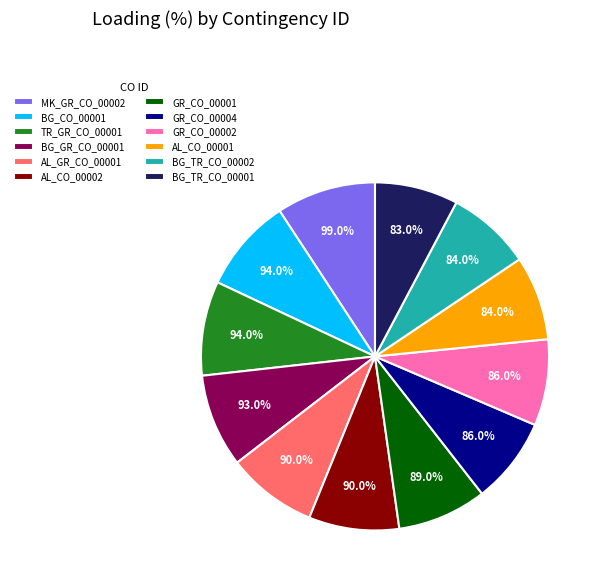

Is it true that GR_CO_00001 is 20% of the pie?

False